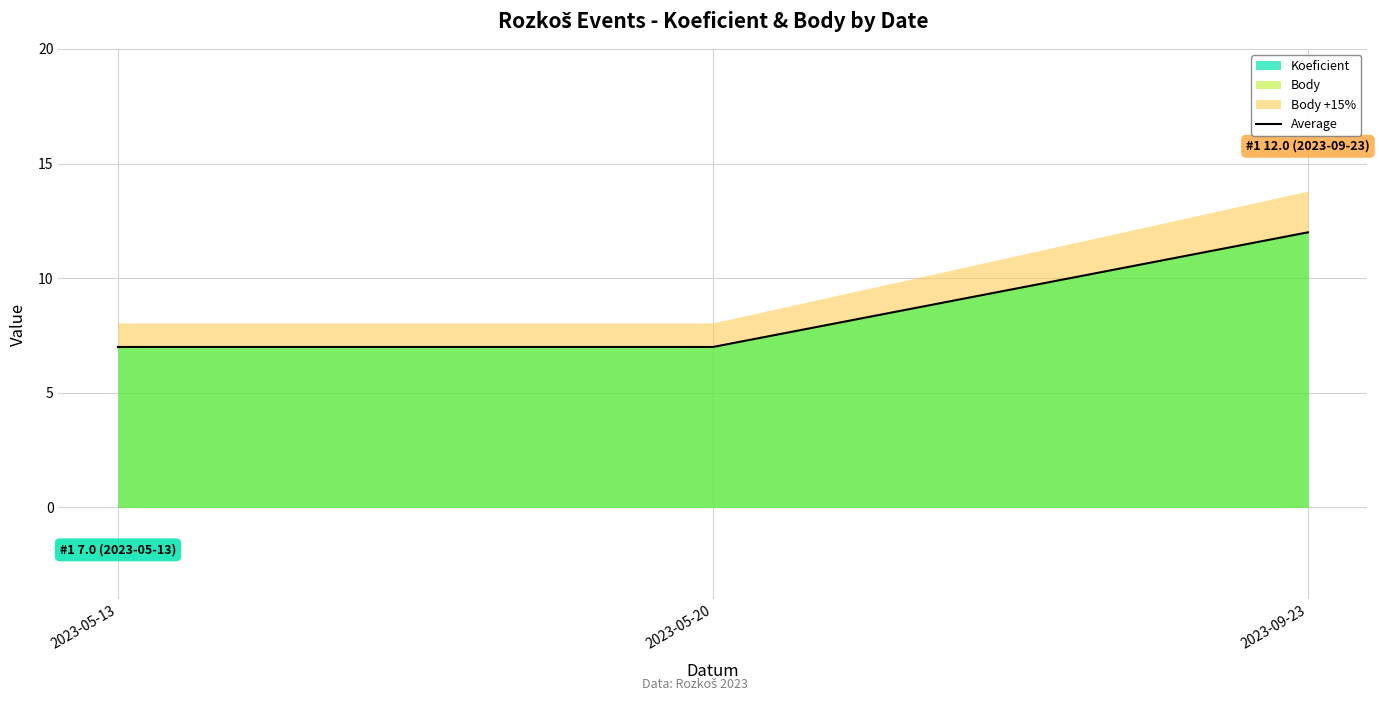

True or false: the data shows 10 at 2023-05-20.

False